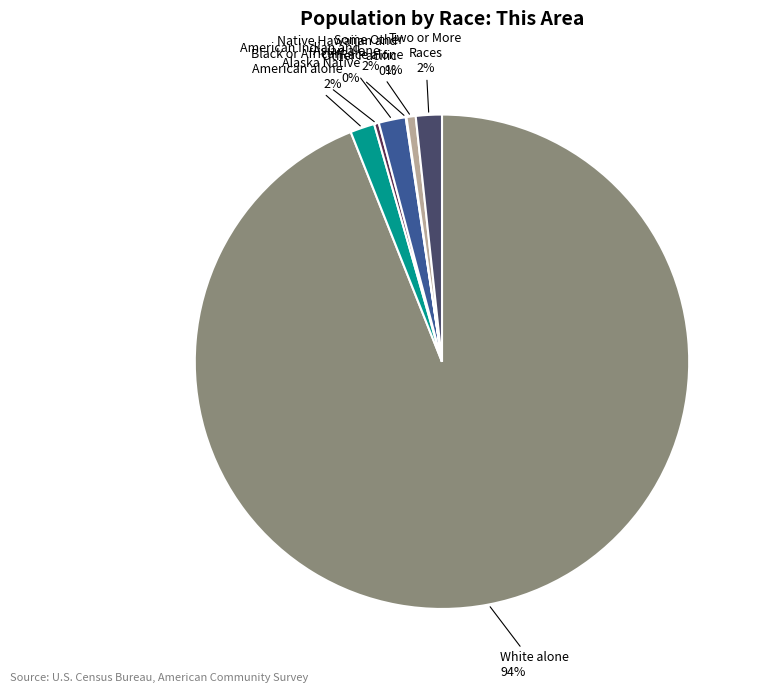

Does any single category account for the majority?

Yes